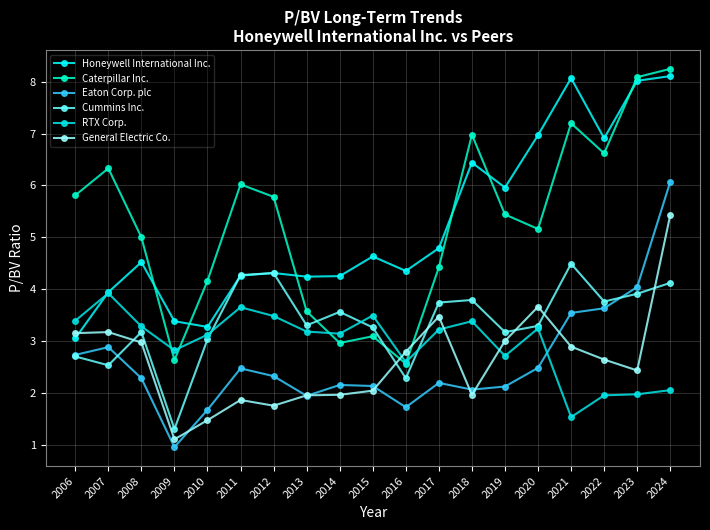

True or false: Cummins Inc. and Eaton Corp. plc intersect in this chart.

True